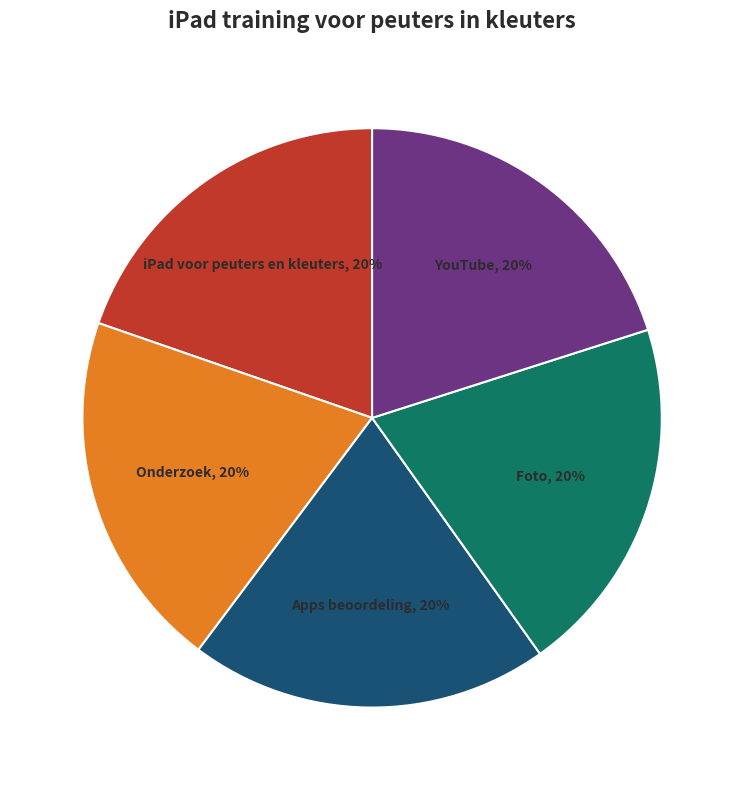

Does Onderzoek represent more than half of the total?

No